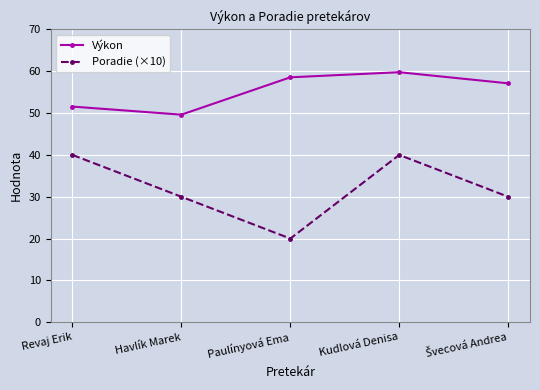

At how many categories does at least one series exceed 48?

5